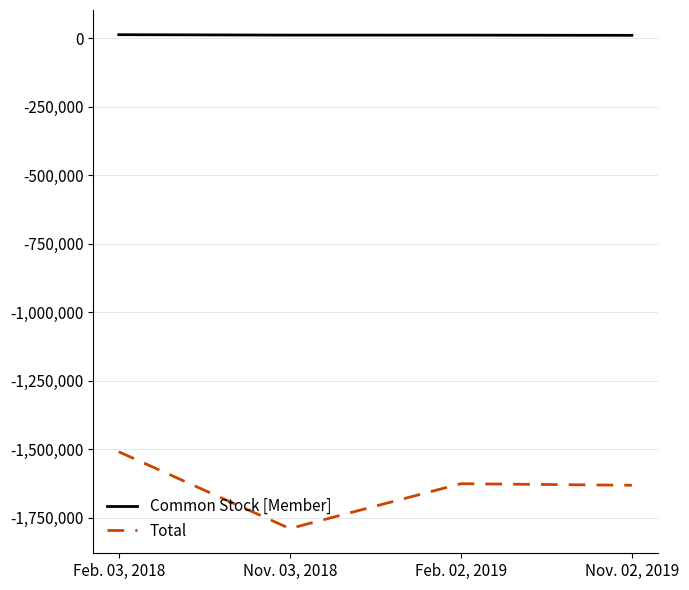

What is the difference between the second highest and minimum values in the Common Stock [Member] series?

850